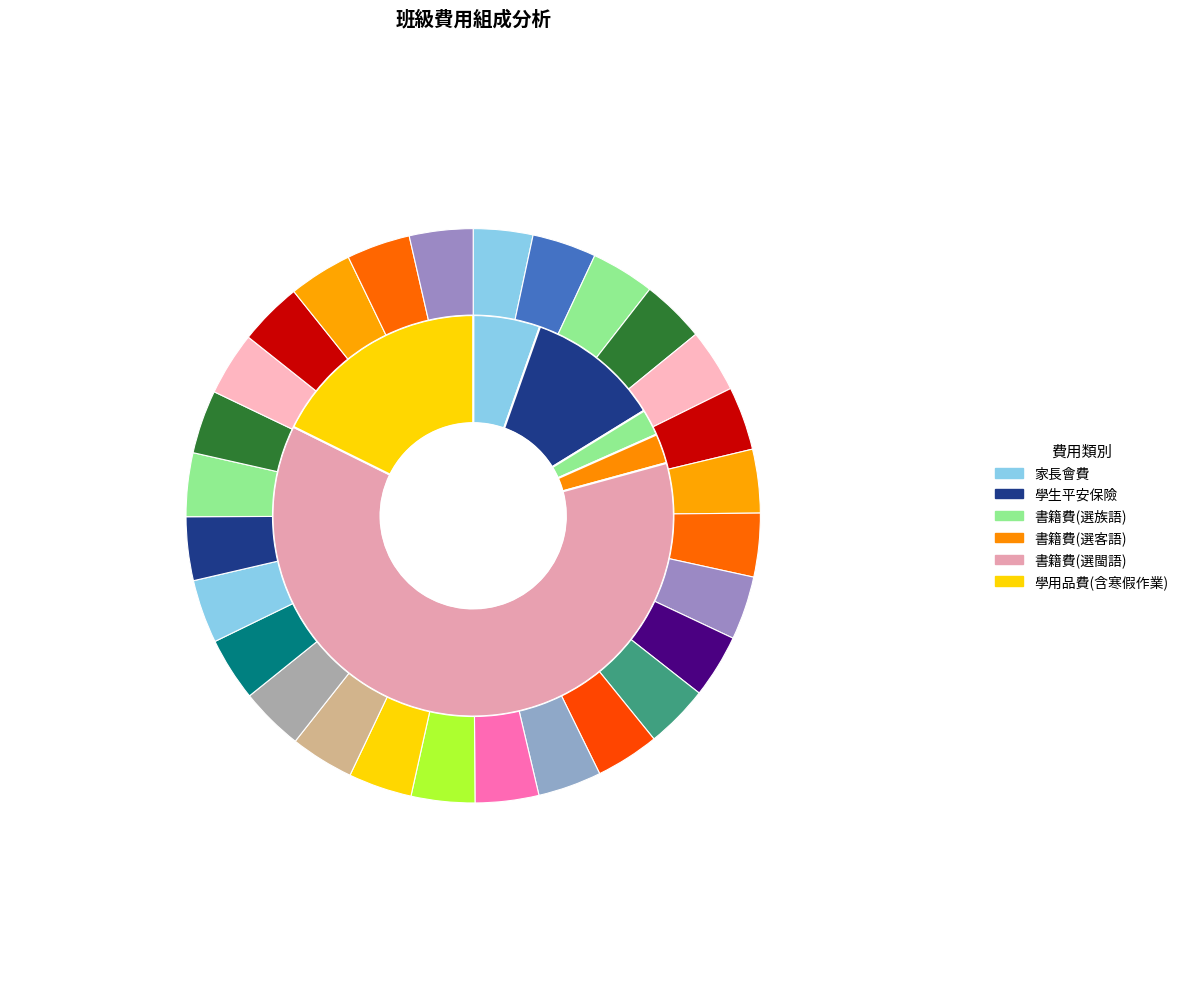

Is it true that 黃妃郳 is 13% of the pie?

False